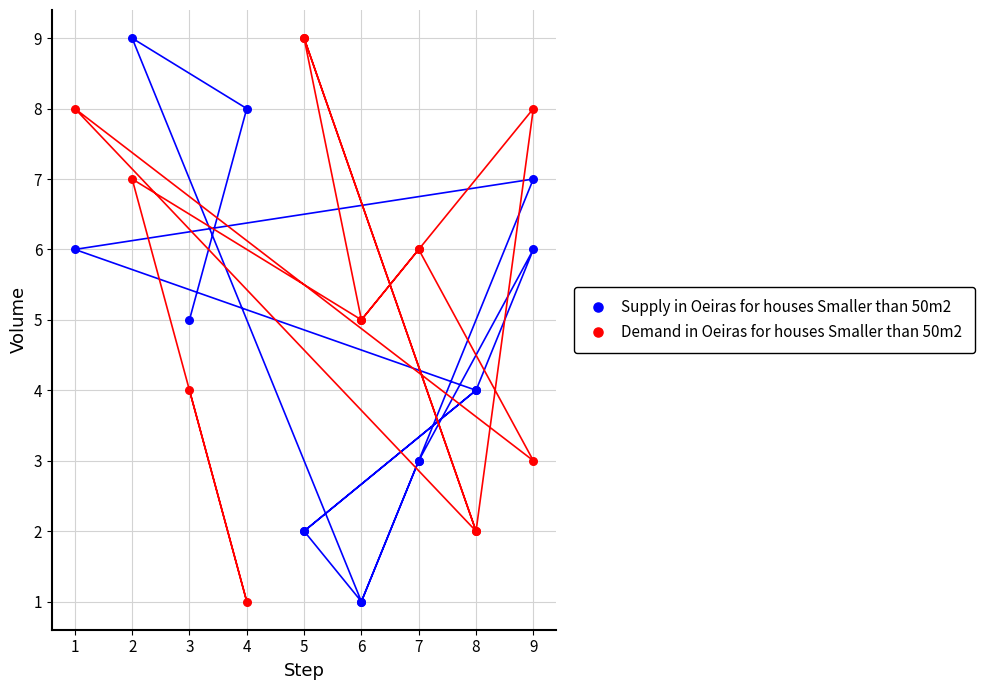

What is the X range (max minus min) for the scatter plot?

8